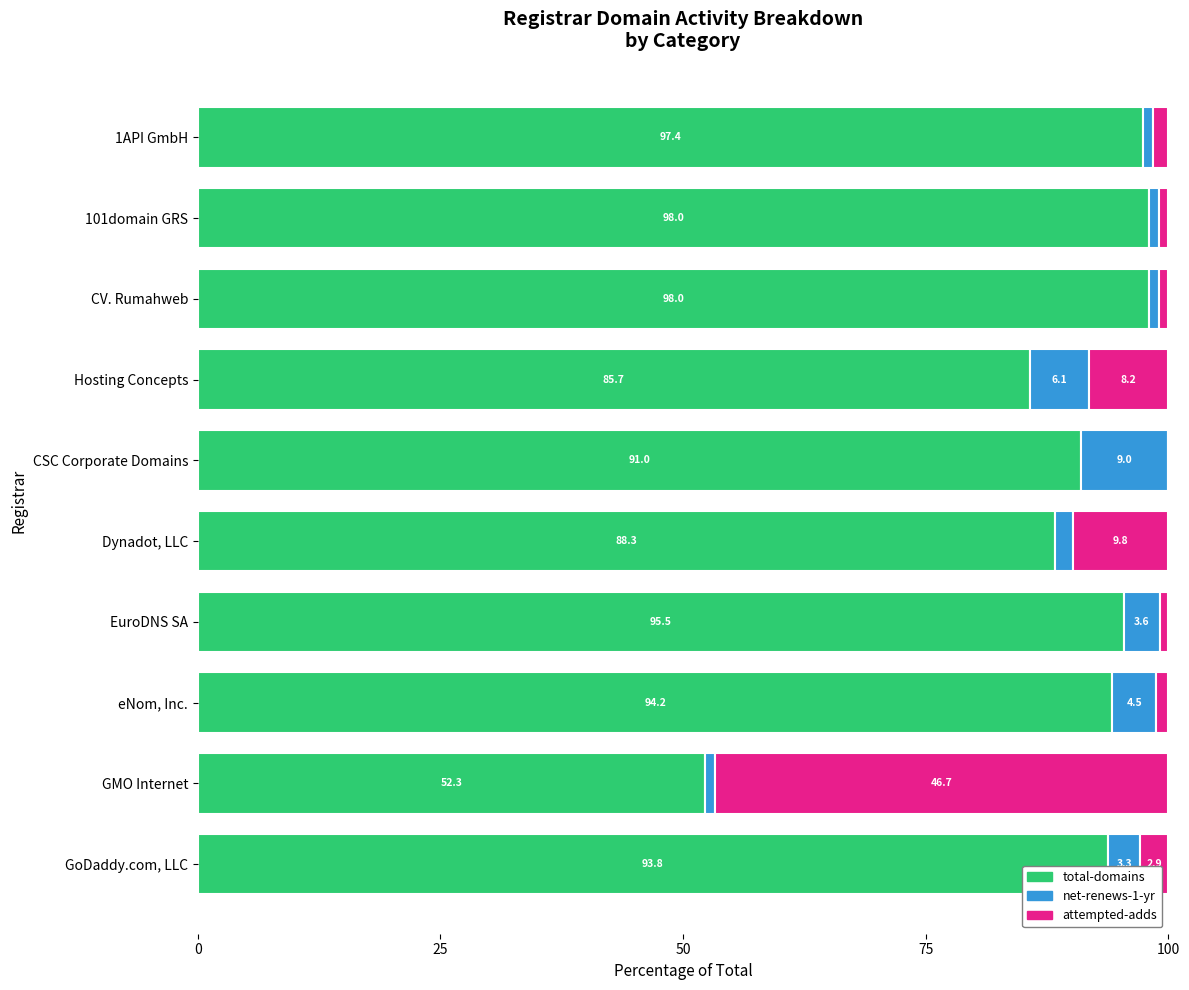

The total-domains series shows 19.8 at GoDaddy.com, LLC. True or false?

False